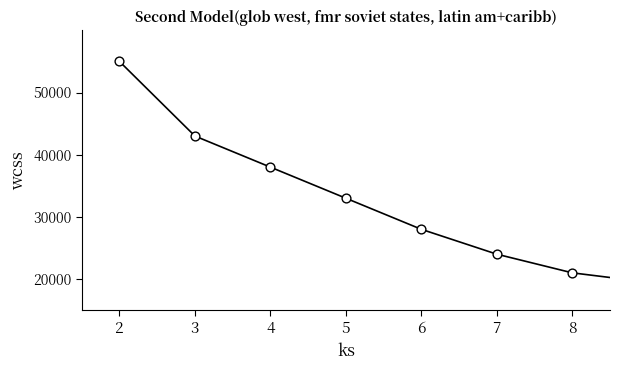

True or false: there are more than 0 points higher than both neighbors.

False